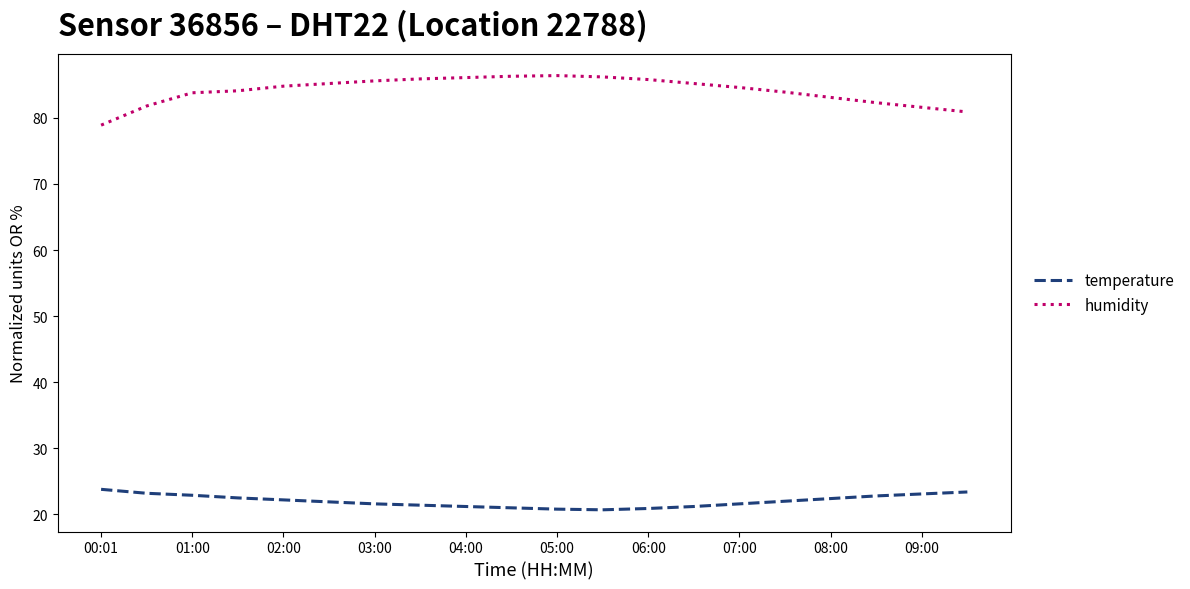

How many lines are shown in the chart?

2